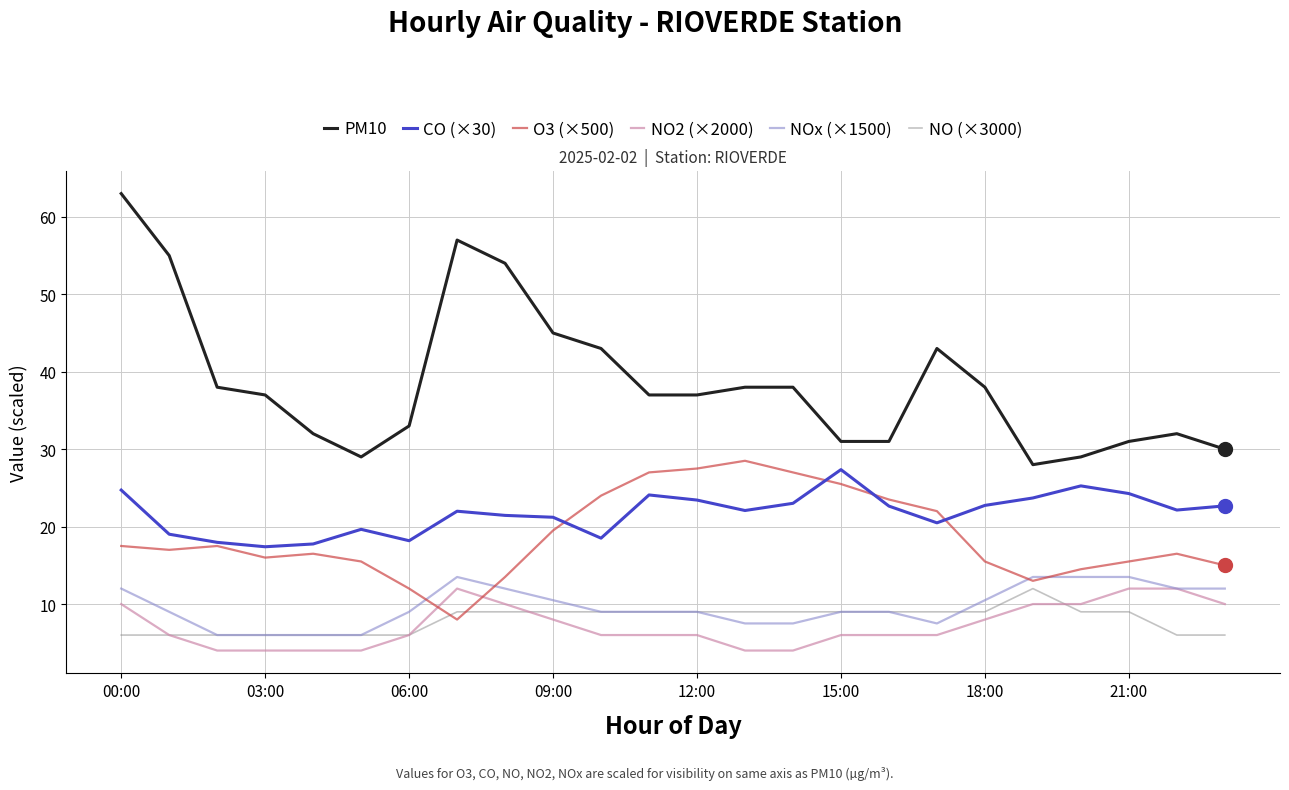

Which series has the largest total across all categories?

PM10